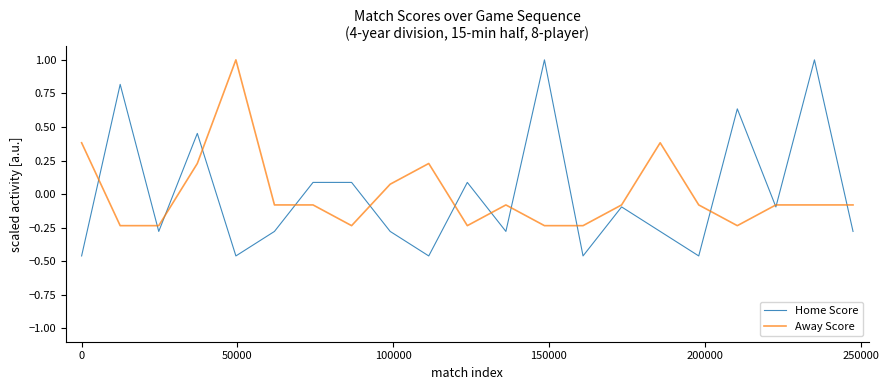

What is the greatest value displayed?

1.0